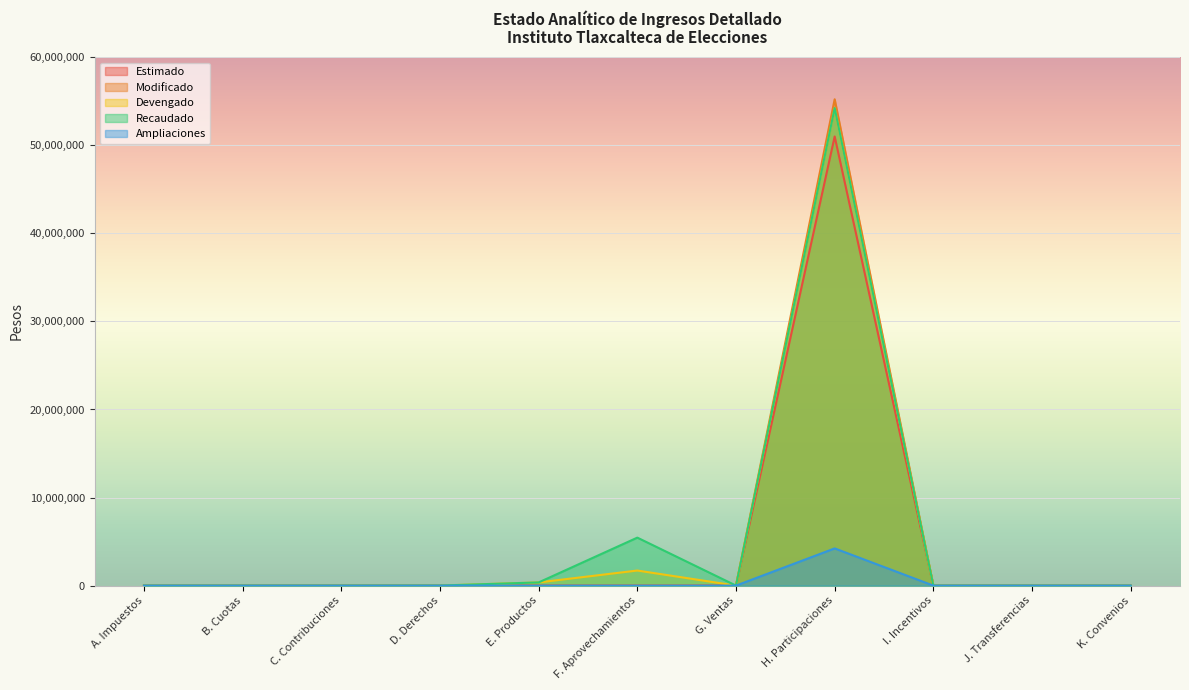

What is the difference between the maximum and second lowest values in the Modificado series?

55224135.0